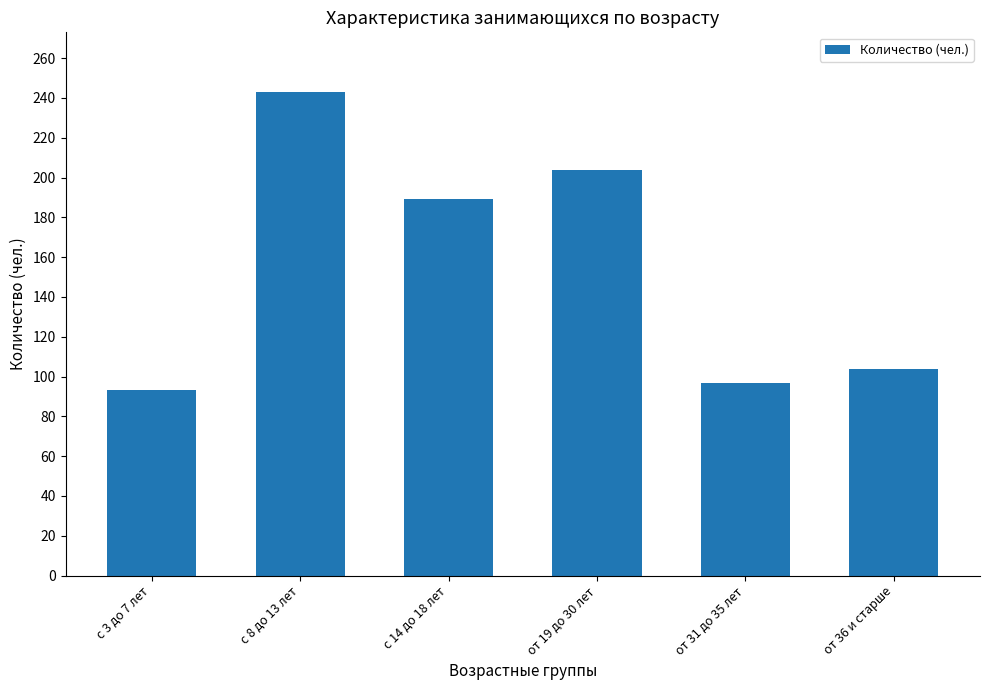

Are the bars grouped side by side (vs. stacked)?

No